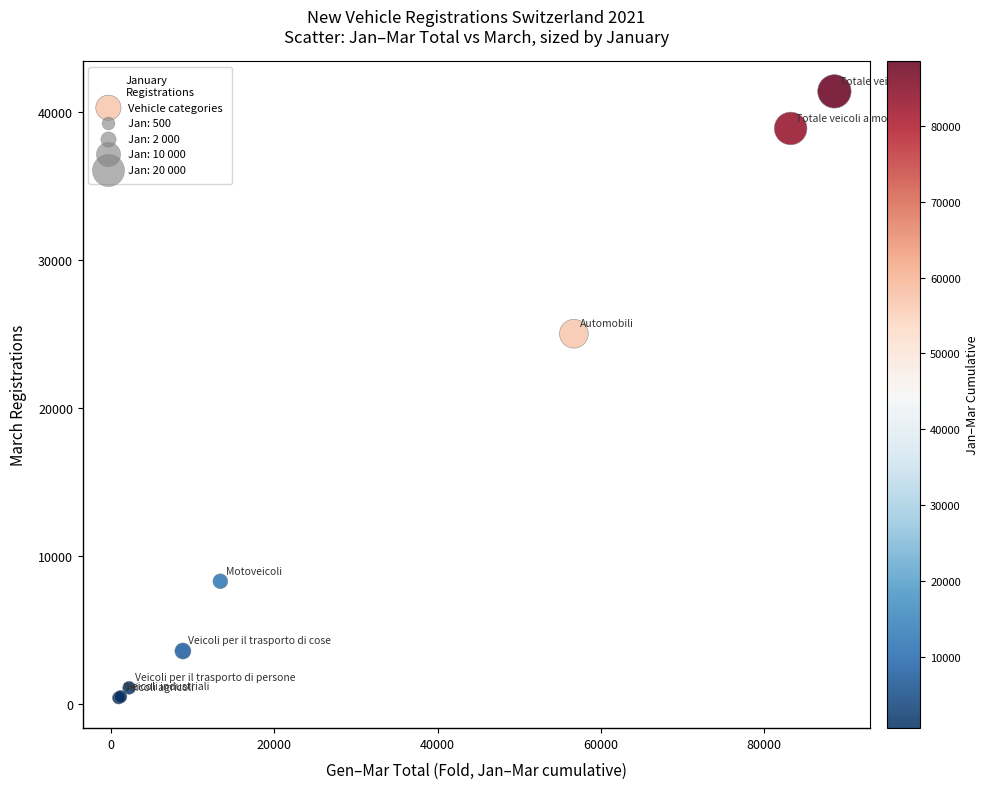

What Y value in the scatter plot is closest to 20897?

25010